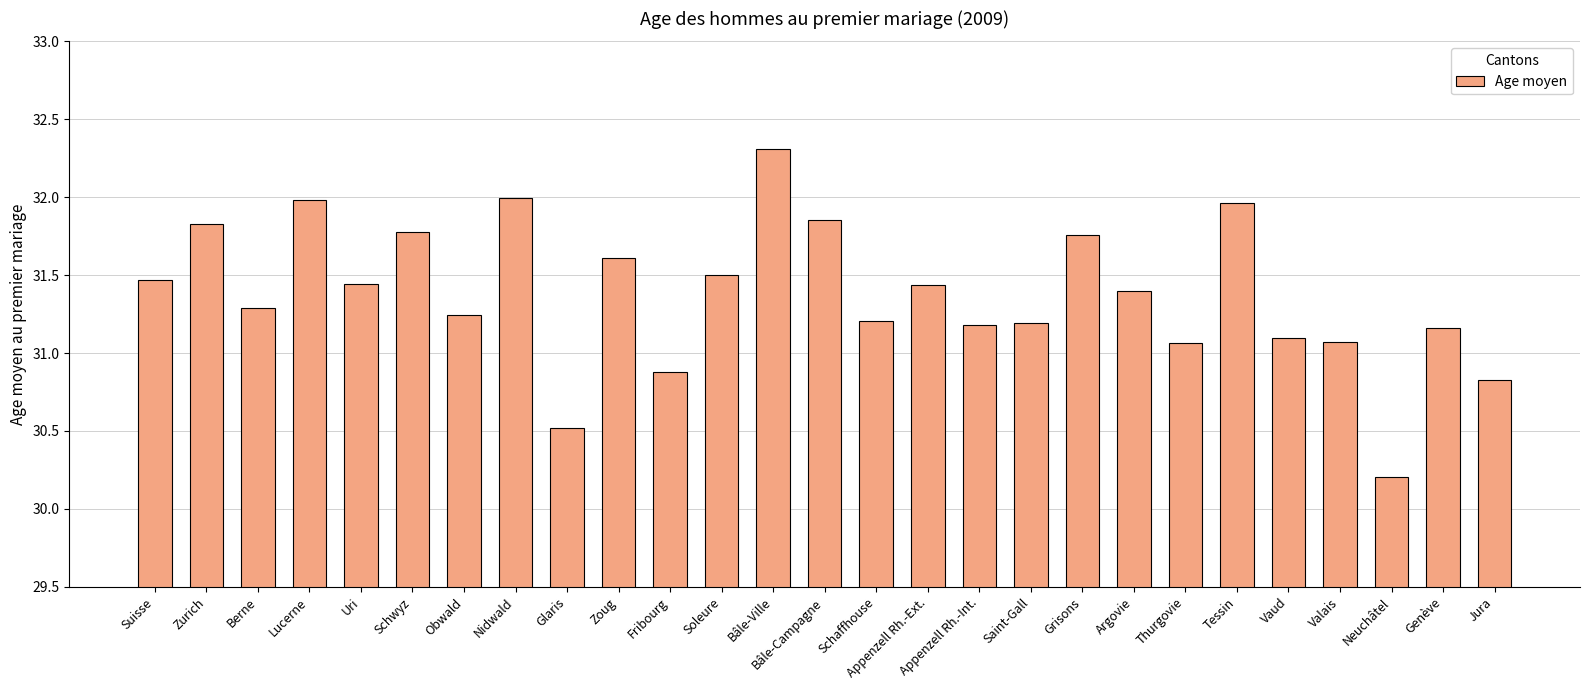

Does the chart contain stacked bars?

No